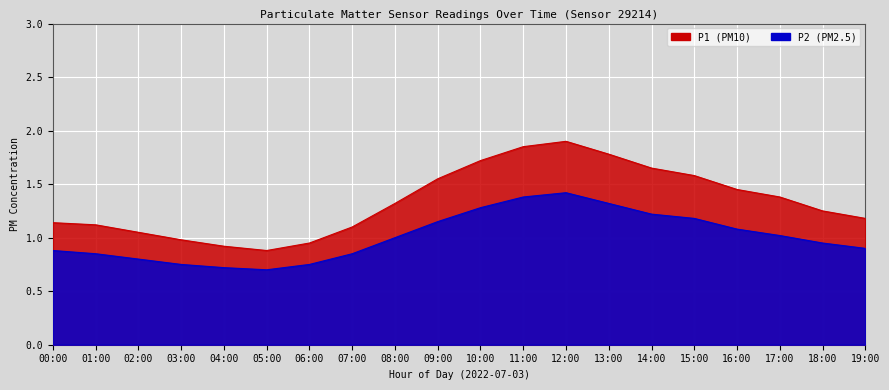

True or false: P1 and P2 intersect in this chart.

False